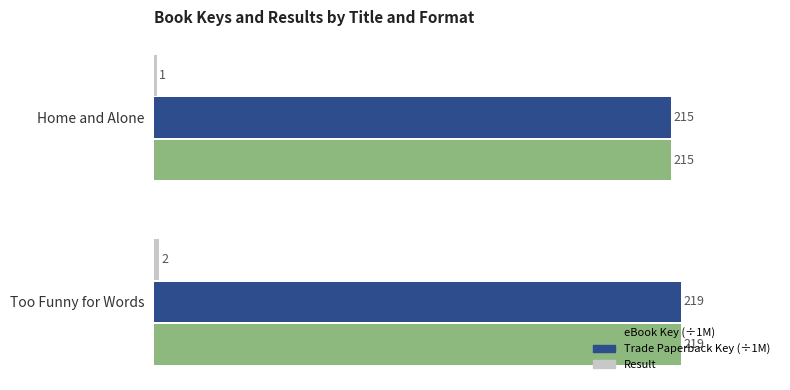

How many values in the eBook Key (÷1M) series exceed 218?

1